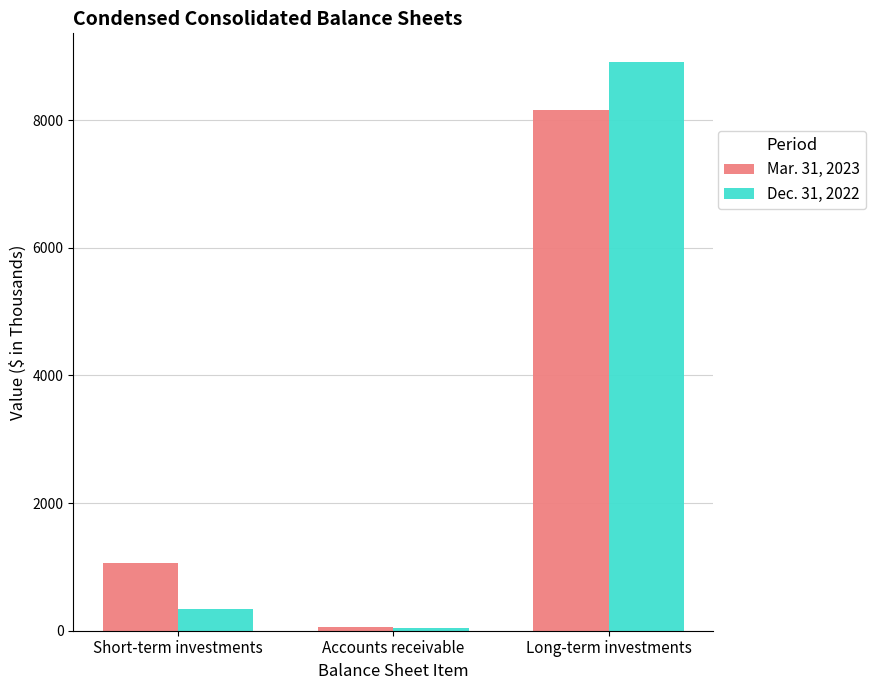

Where is Dec. 31, 2022 nearest to the value 4481?

Short-term investments